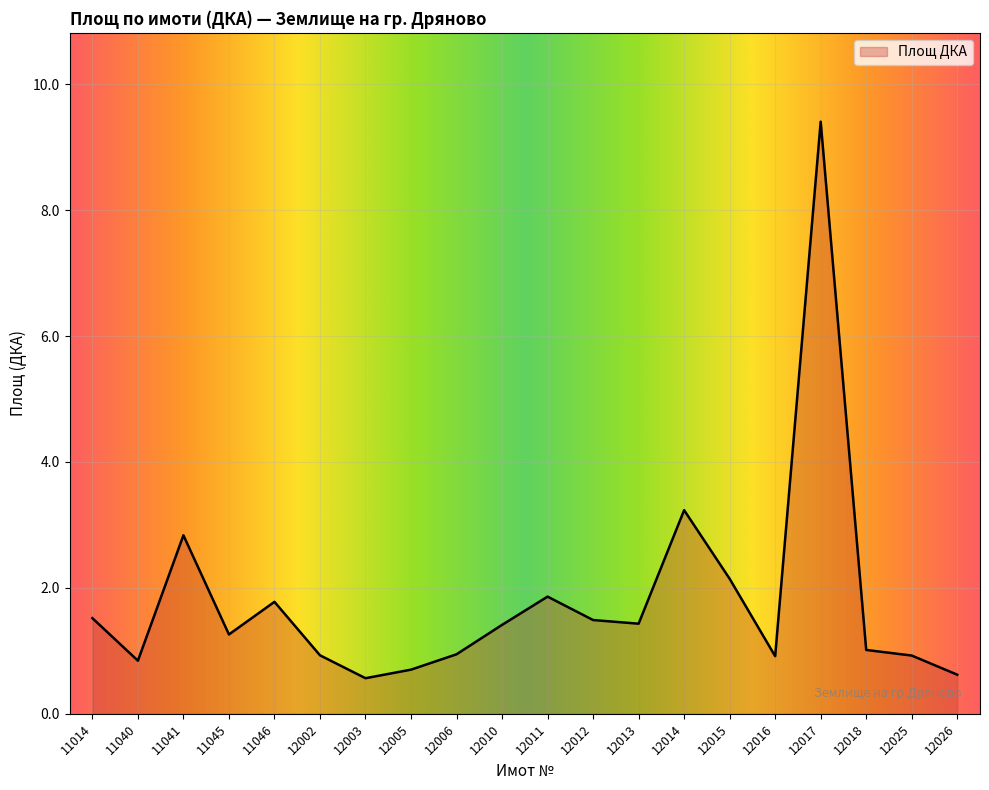

What is the difference between the second highest and second lowest values?

2.6